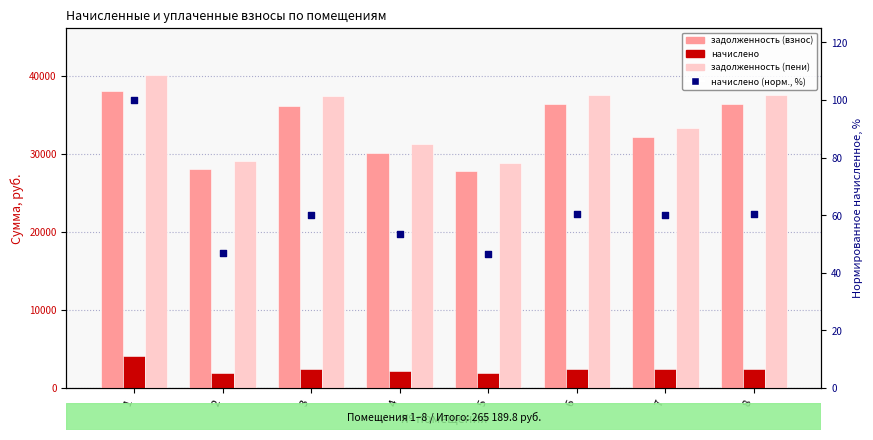

What are all the series names shown in the legend?

задолженность (взнос), начислено, задолженность (пени), начислено (норм., %)